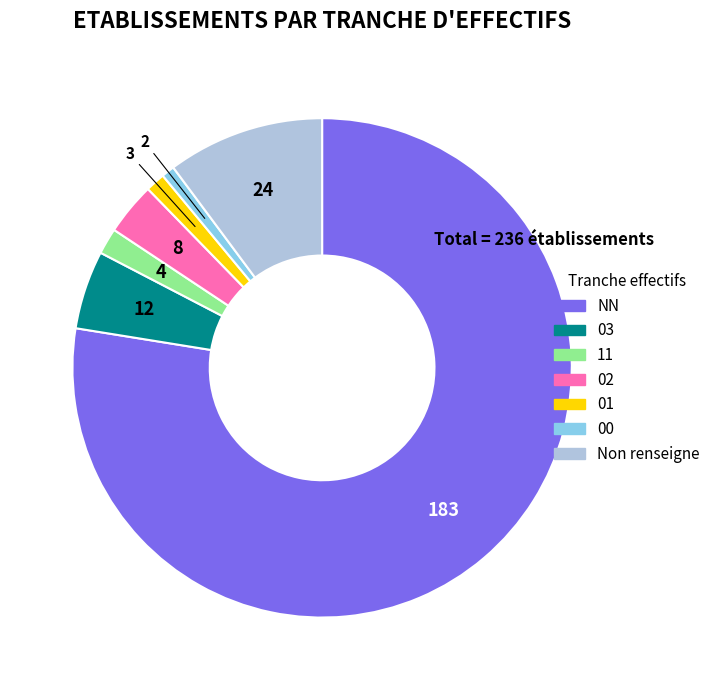

Which has a higher value, 03 or Non renseigne?

Non renseigne